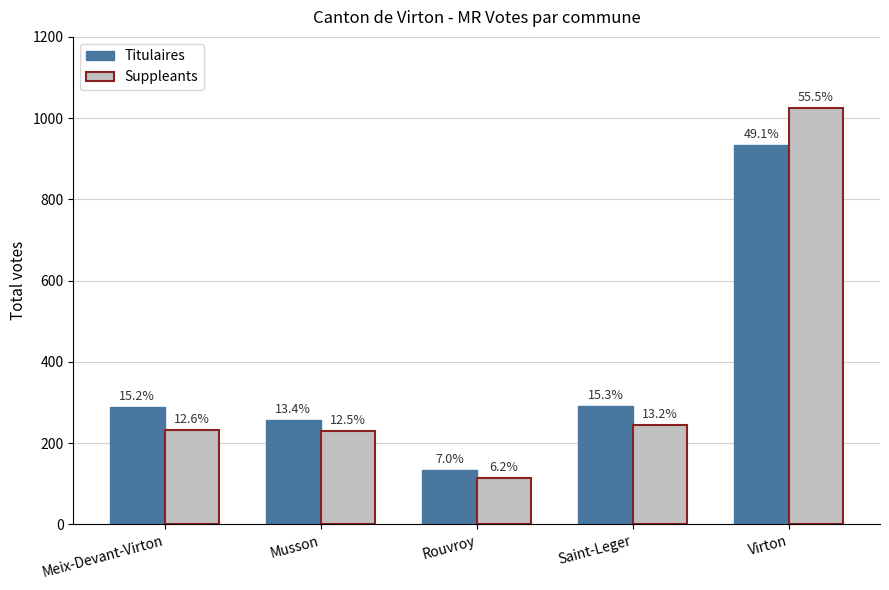

What are all the series names shown in the legend?

Titulaires, Suppleants